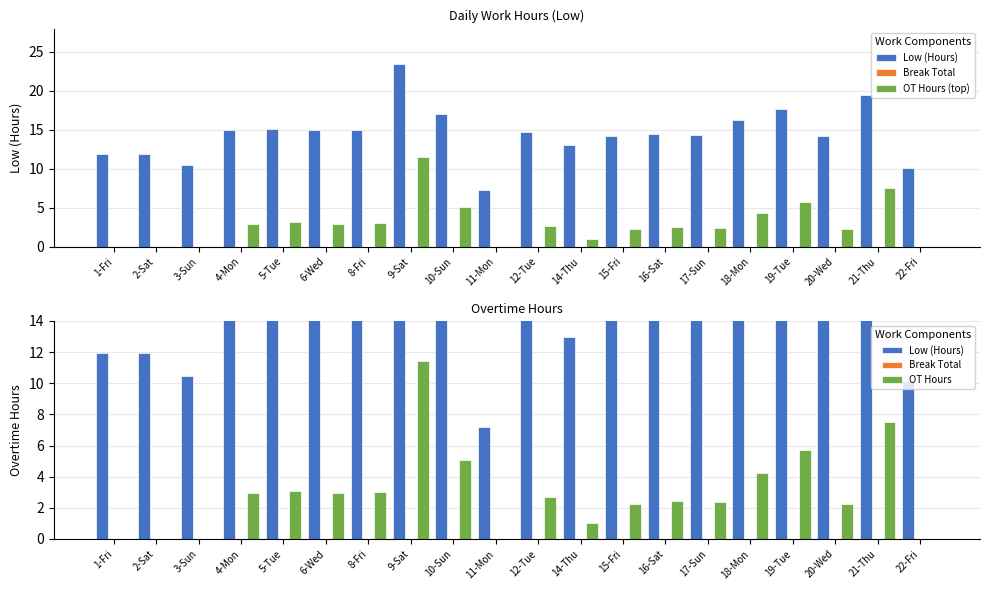

True or false: OT Hours has a value of 2.4 at 17-Sun.

True